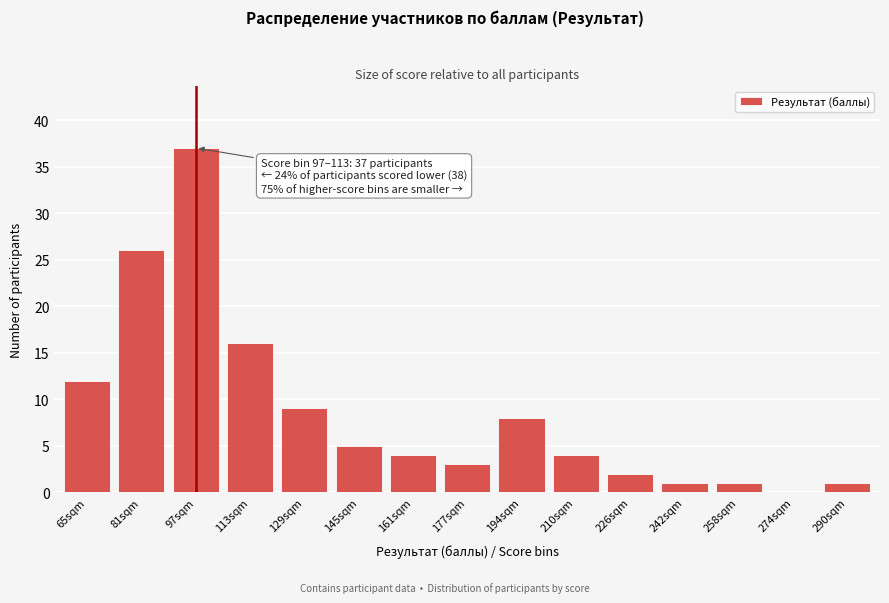

Reading left to right, what are all the values shown in this chart?

65sqm=12	81sqm=26	97sqm=37	113sqm=16	129sqm=9	145sqm=5	161sqm=4	177sqm=3	194sqm=8	210sqm=4	226sqm=2	242sqm=1	258sqm=1	274sqm=0	290sqm=1